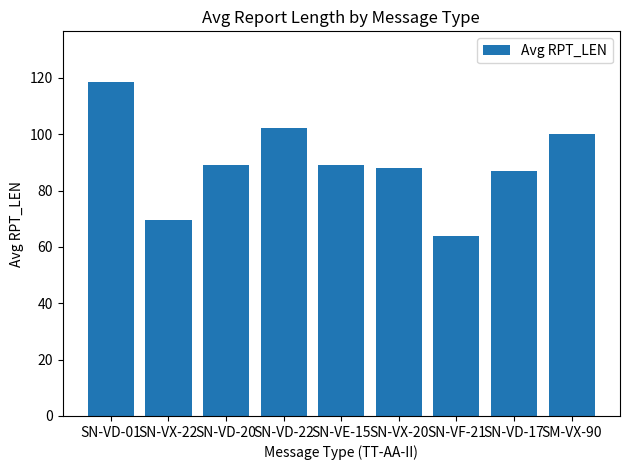

Reading right to left, what are all the values shown in this chart?

SM-VX-90=100.0	SN-VD-17=87.0	SN-VF-21=64.0	SN-VX-20=88.0	SN-VE-15=89.0	SN-VD-22=102.3	SN-VD-20=89.0	SN-VX-22=69.6	SN-VD-01=118.8